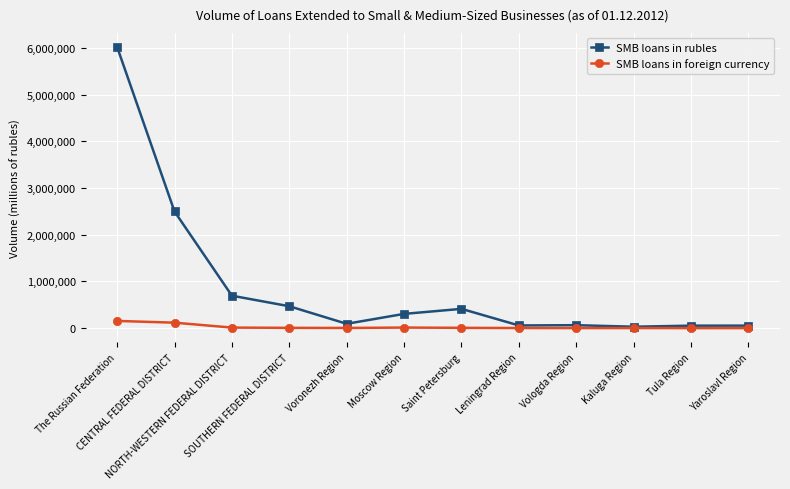

Where is the first local maximum for SMB loans in rubles?

Saint Petersburg